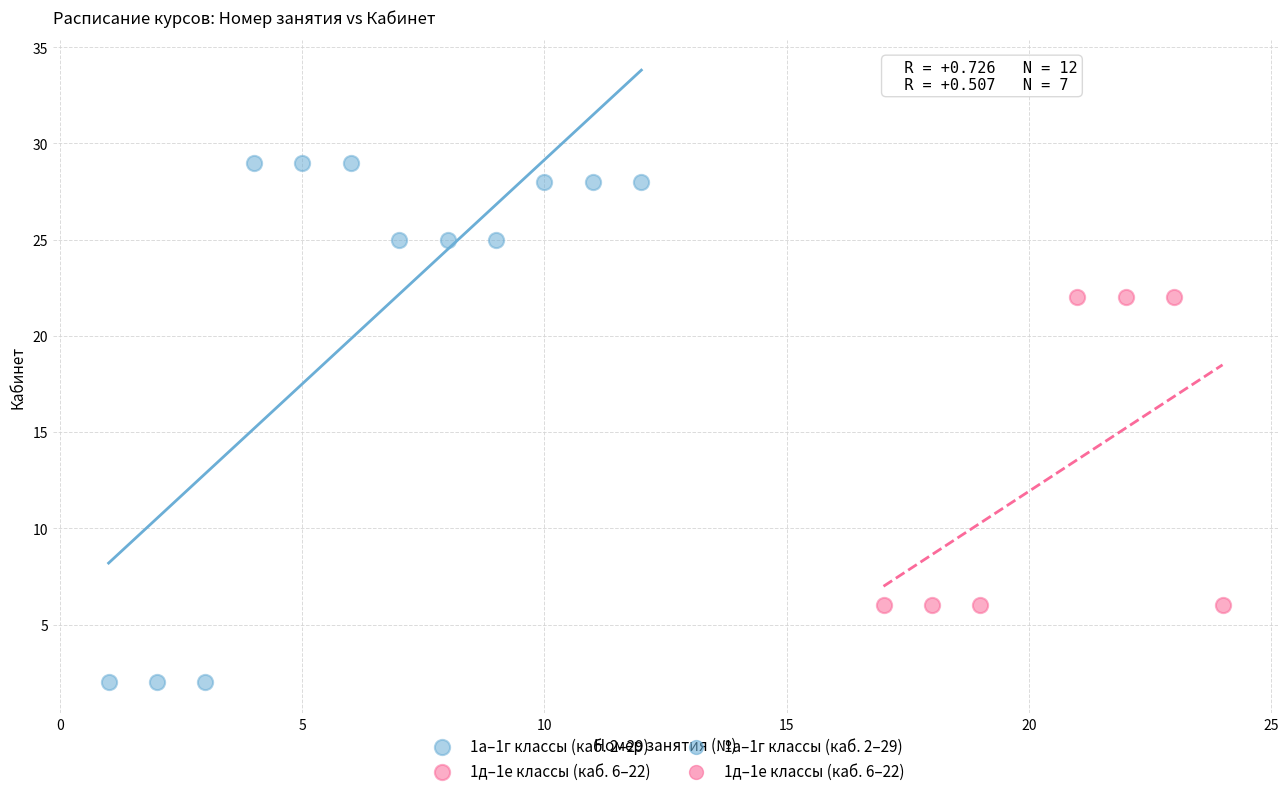

Which series reaches the minimum Y coordinate?

1а–1г классы (каб. 2–29)